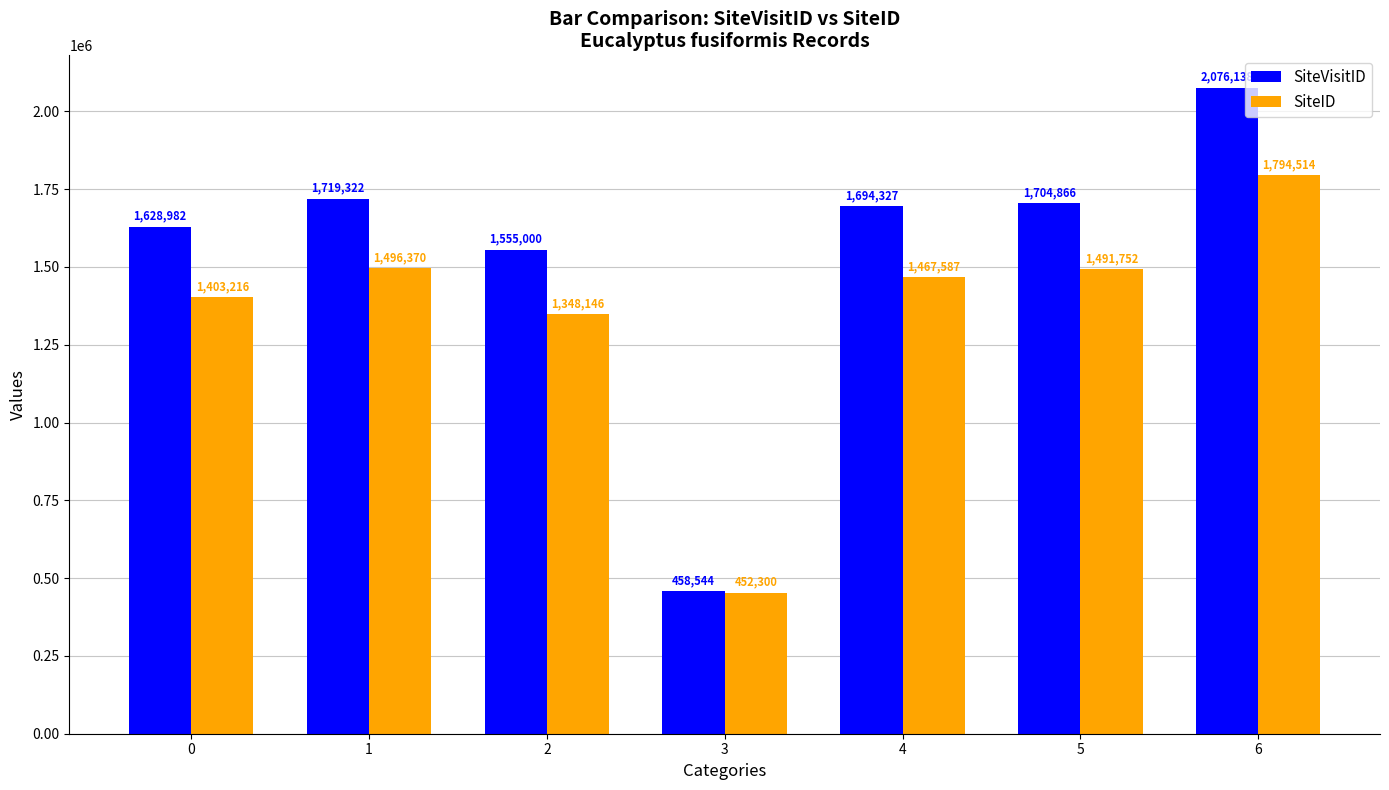

At how many categories does at least one series exceed 1198068?

6